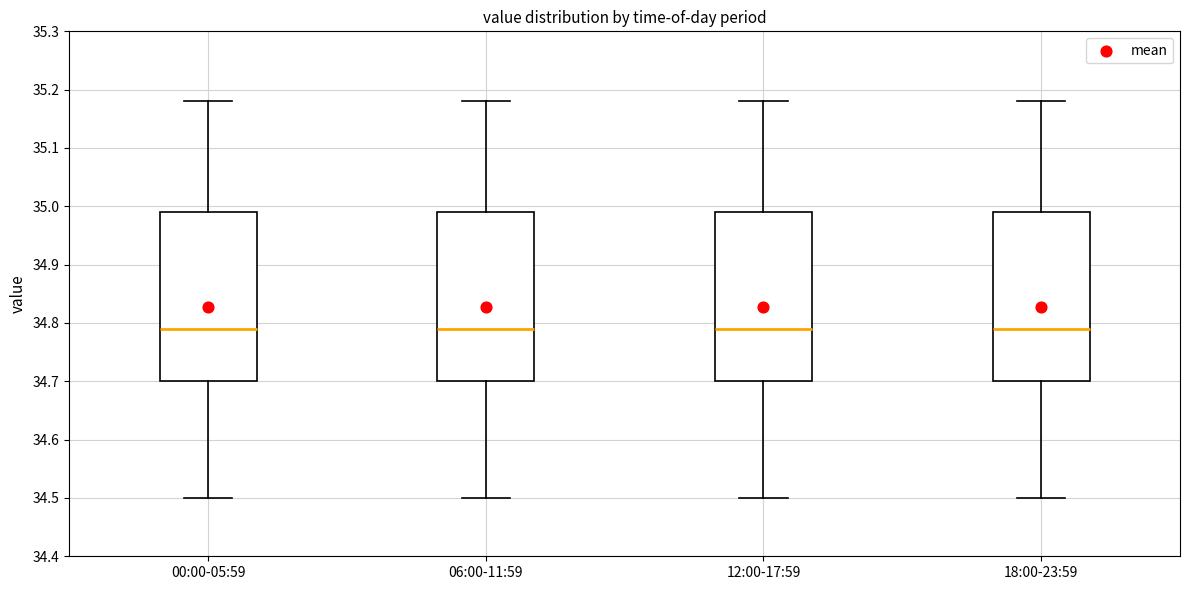

Reading left to right, read every box against the y-axis: the position of its median line, the range the box covers, and the ends of its whiskers. The values are not printed on the chart, so give them approximately, as read against the axis.

00:00-05:59: median 34.79, box 34.70 to 34.99, whiskers 34.50 to 35.18
06:00-11:59: median 34.79, box 34.70 to 34.99, whiskers 34.50 to 35.18
12:00-17:59: median 34.79, box 34.70 to 34.99, whiskers 34.50 to 35.18
18:00-23:59: median 34.79, box 34.70 to 34.99, whiskers 34.50 to 35.18